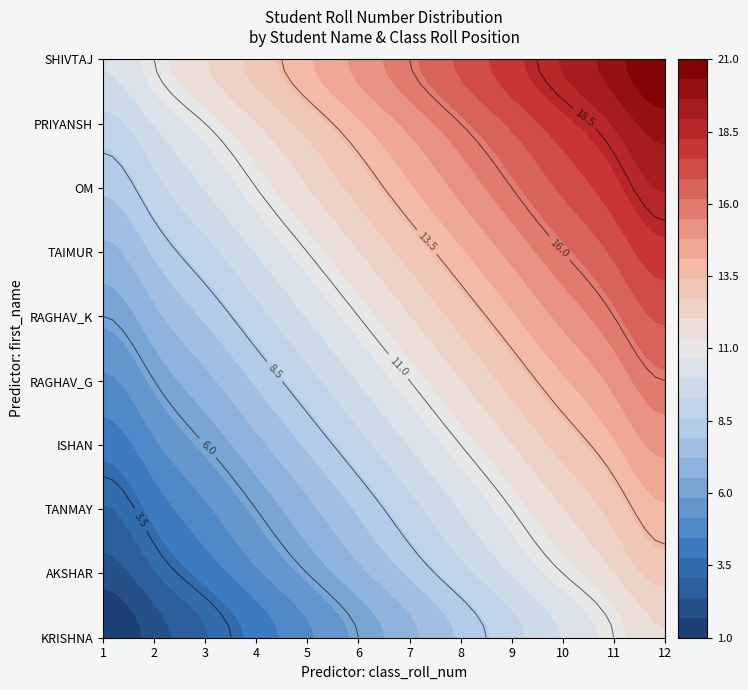

Rank the series by their maximum value, from highest to lowest.

SHIVTAJ, PRIYANSH, OM, TAIMUR, RAGHAV_K, RAGHAV_G, ISHAN, TANMAY, AKSHAR, KRISHNA